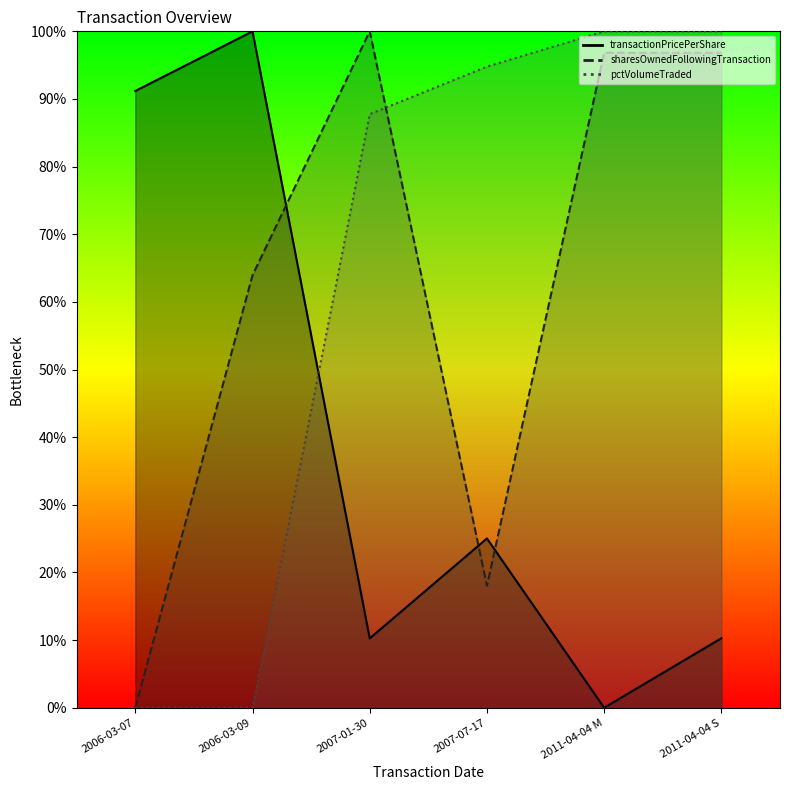

How many values in pctVolumeTraded are above zero?

4